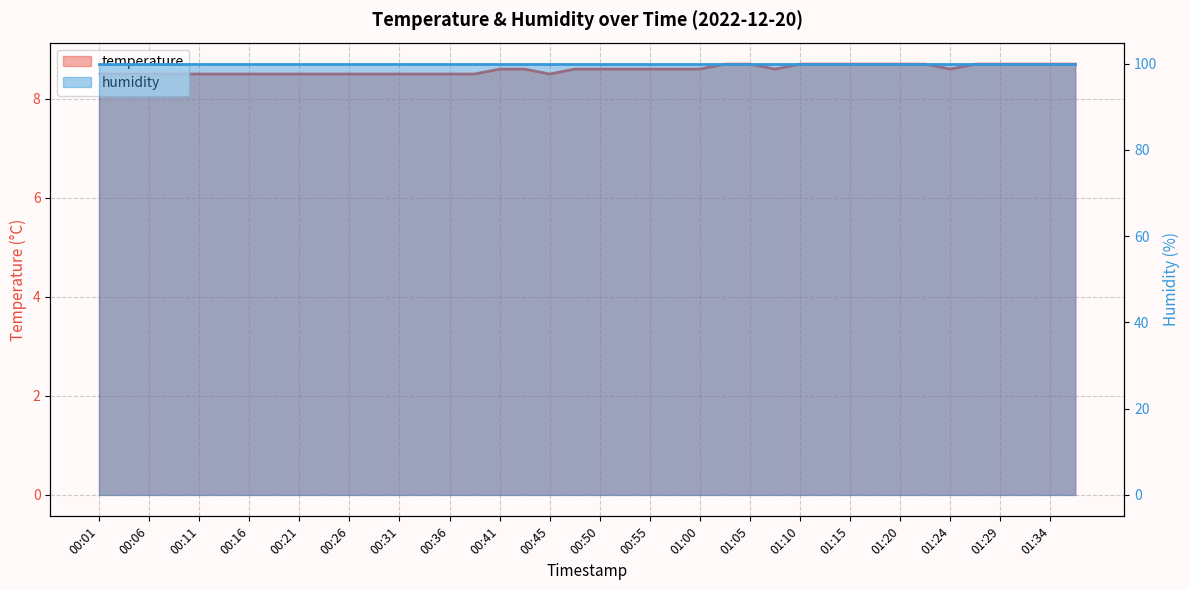

The value at 00:50 is 8.6. True or false?

True